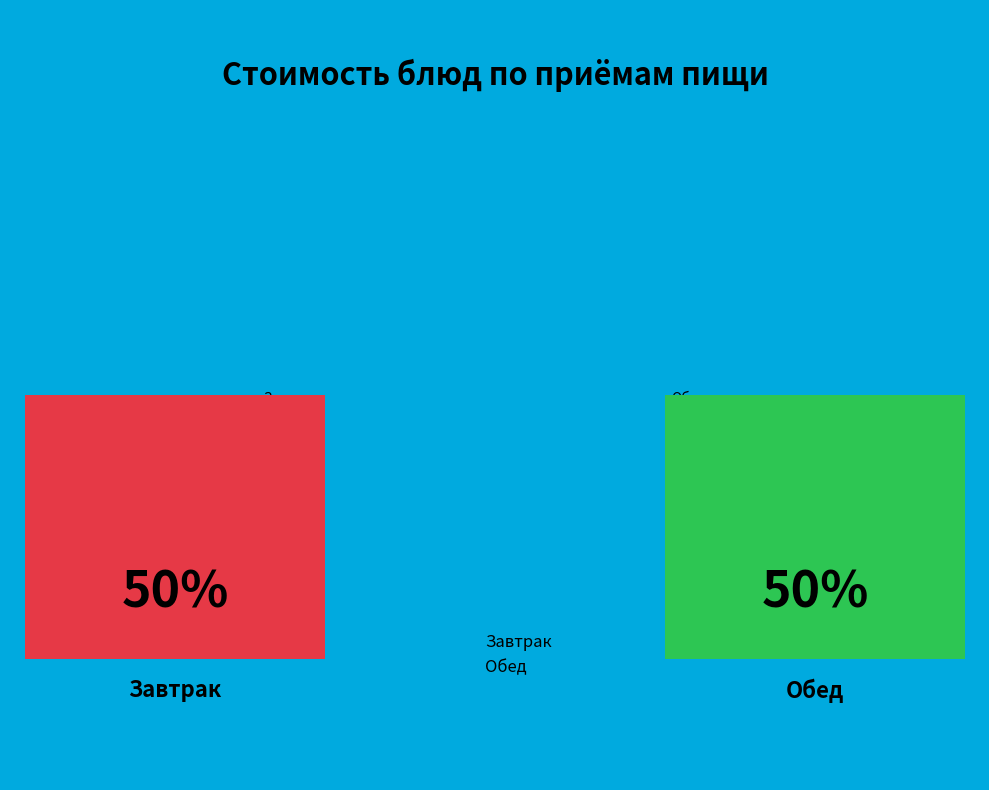

Approximately how many times larger is the value at Обед compared to Завтрак?

1.0